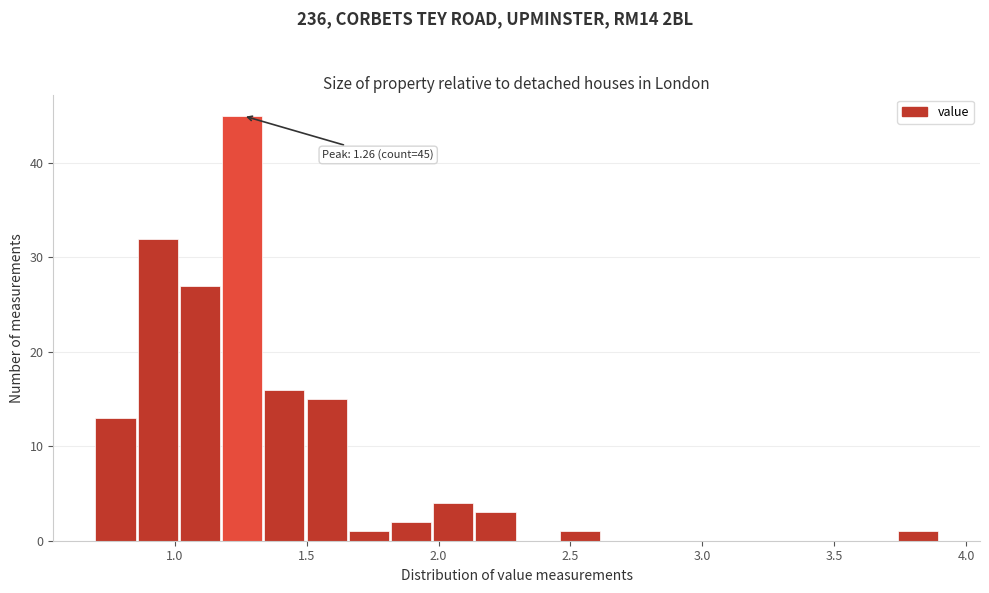

Around what value on the x-axis is the tallest bar? Give the approximate position of its centre, as read against the axis.

1.25